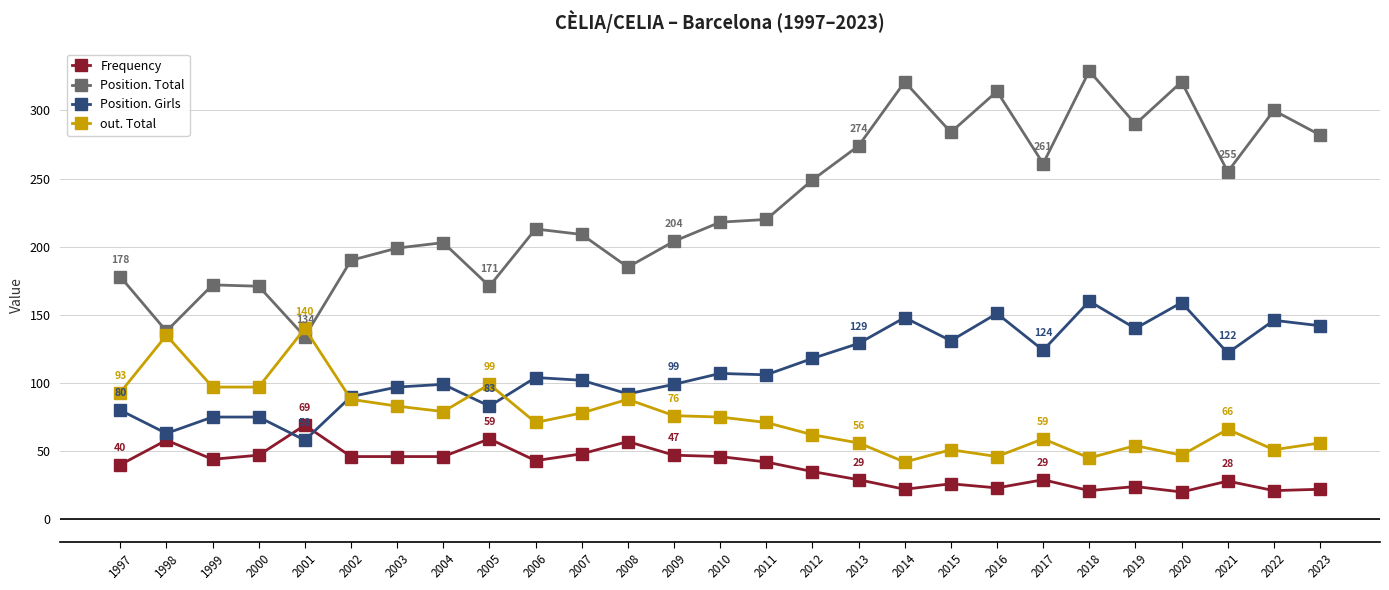

Count the number of data series in this chart.

4